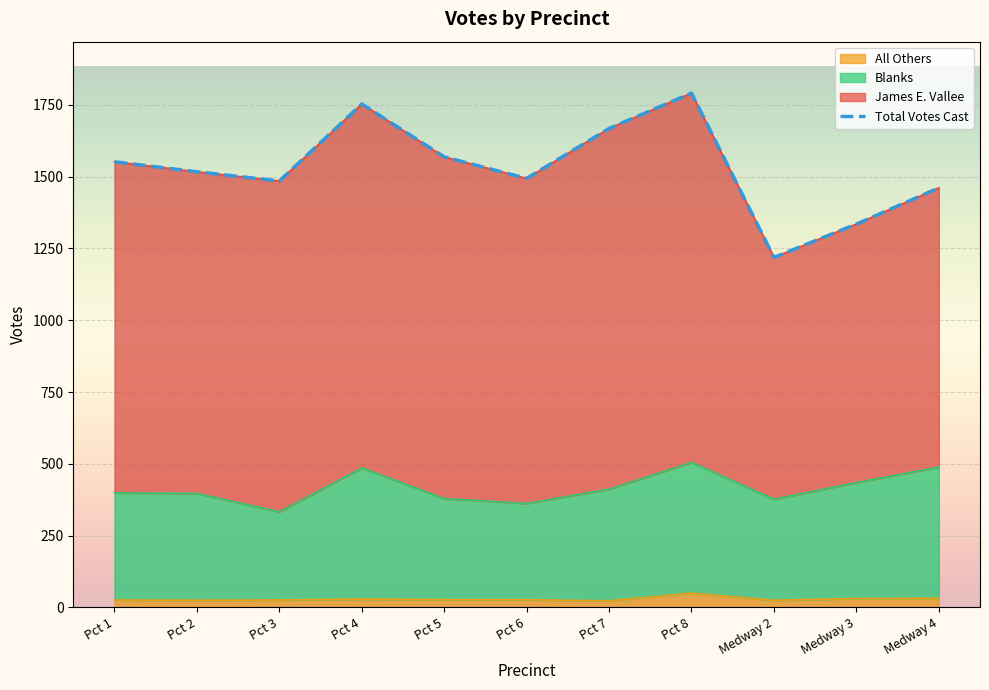

How many values in the Total Votes Cast series are below 1517?

5